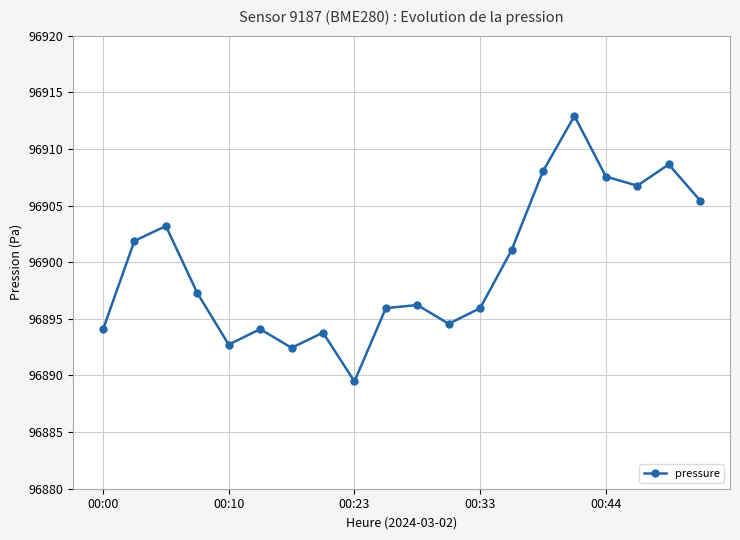

What is the average value?

96899.6